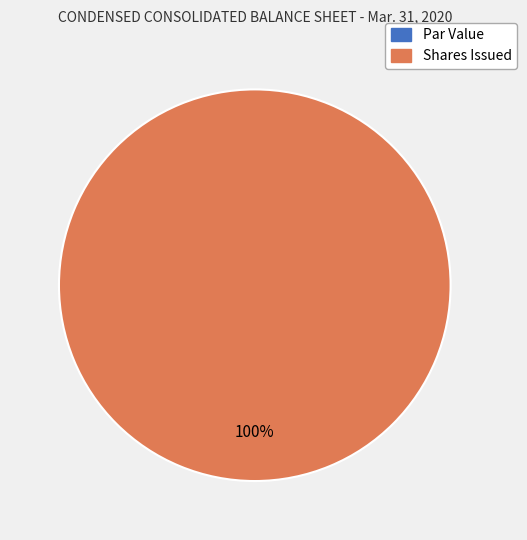

To the nearest percent, what is the difference between the largest and smallest slice percentages?

100%